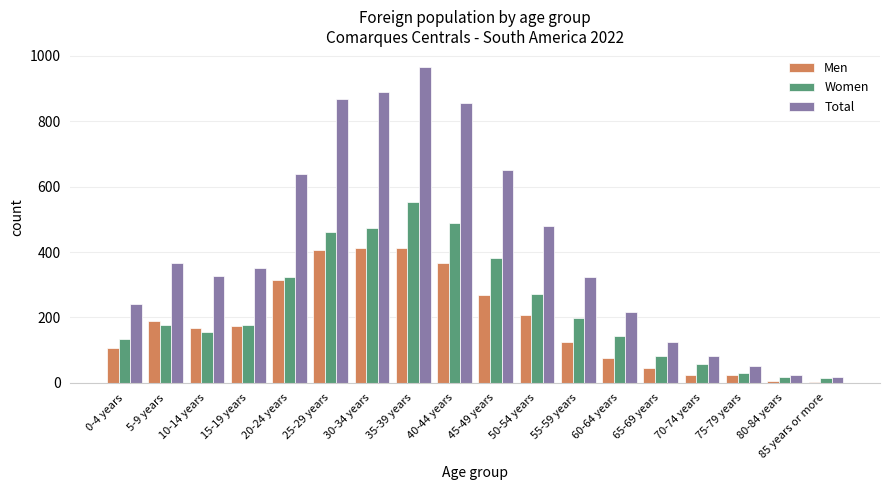

Which series has the widest spread of values?

Total